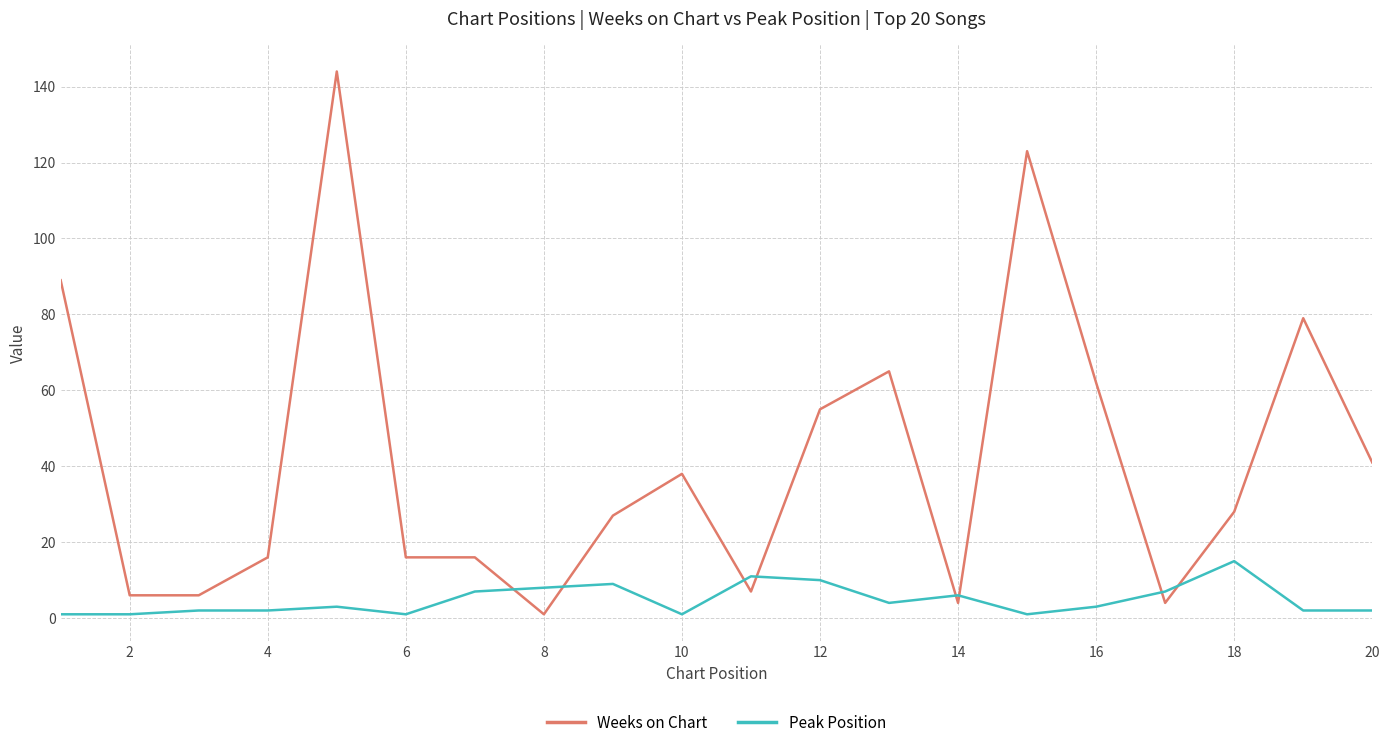

At how many categories does at least one series exceed 4?

20